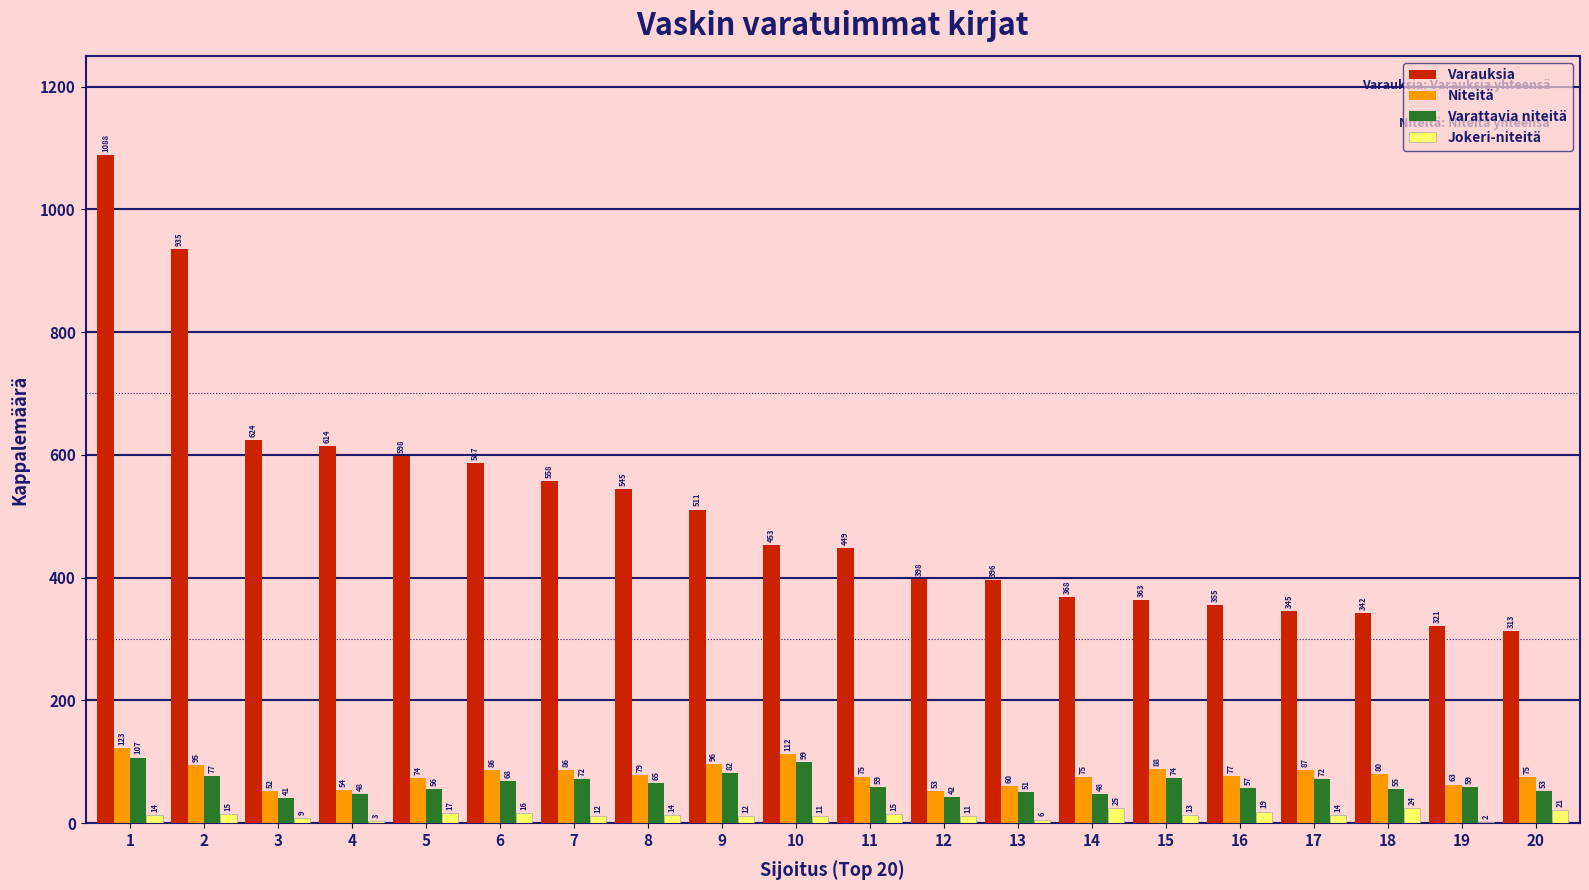

What is the average value of the Jokeri-niteitä series?

14